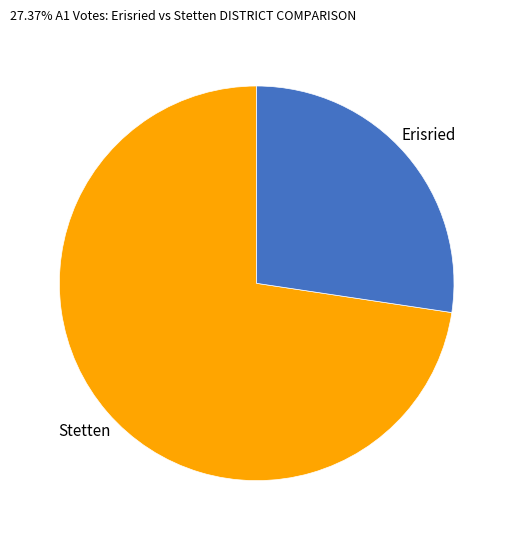

Does any single category account for the majority?

Yes